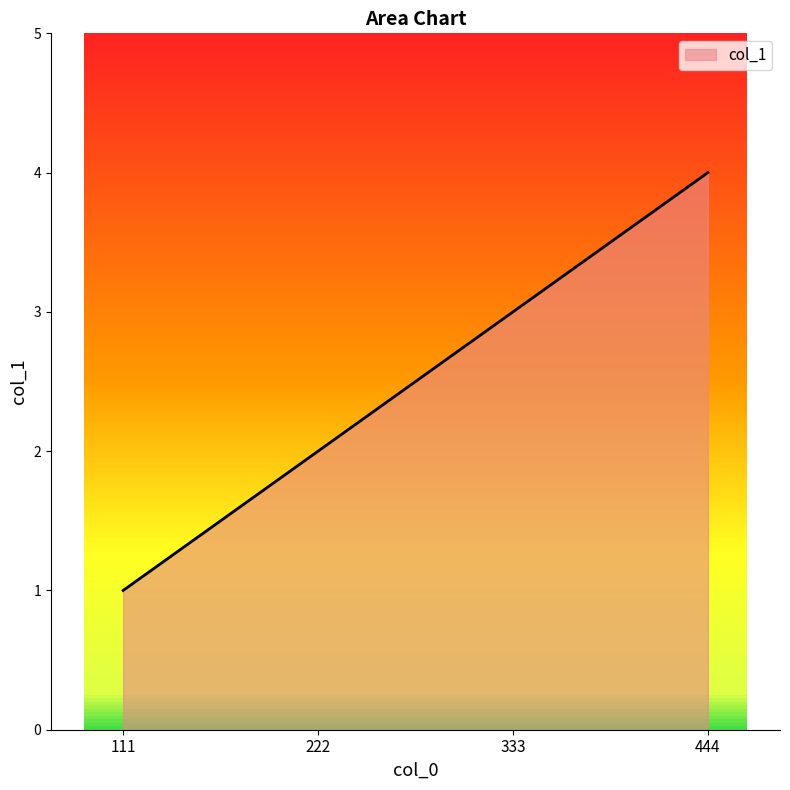

Which category has the lowest value across all series?

111